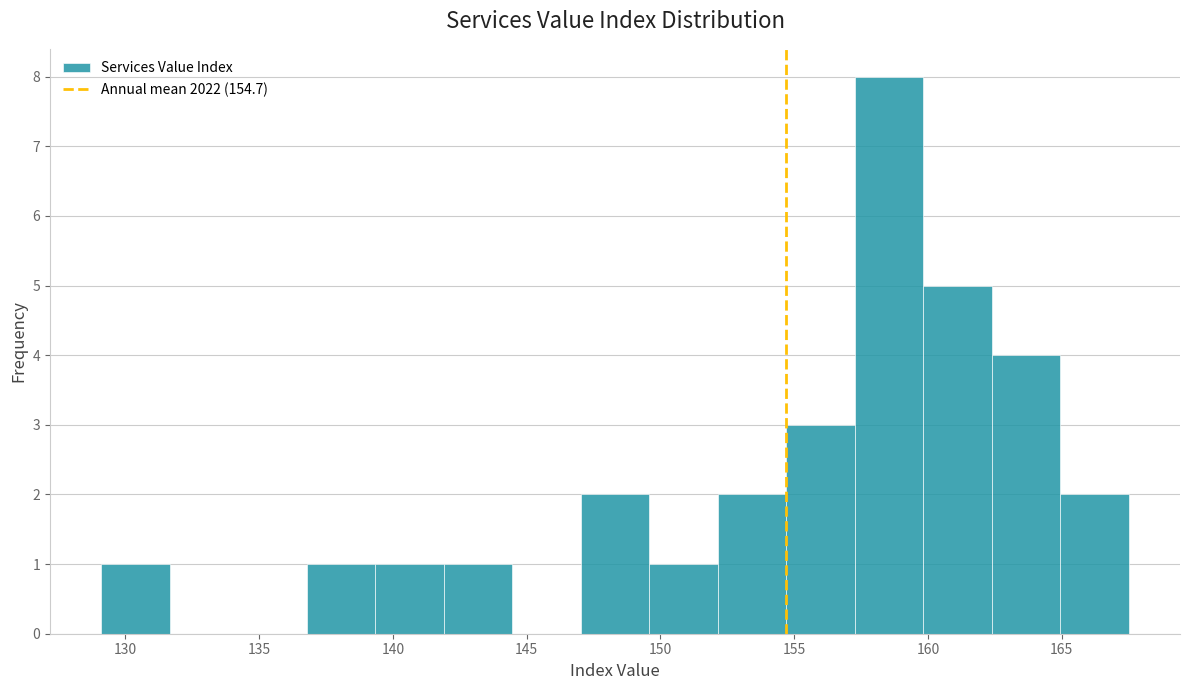

Which range on the x-axis has the tallest bar?

157.5 to 160.0